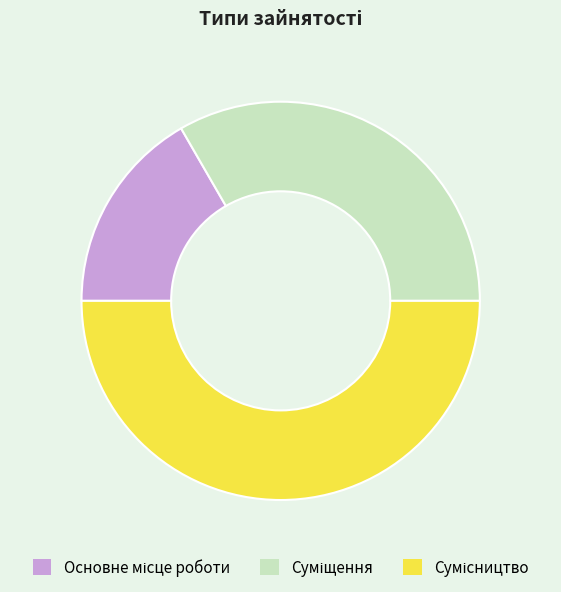

What percentage is NOT represented by Суміщення?

66.7%